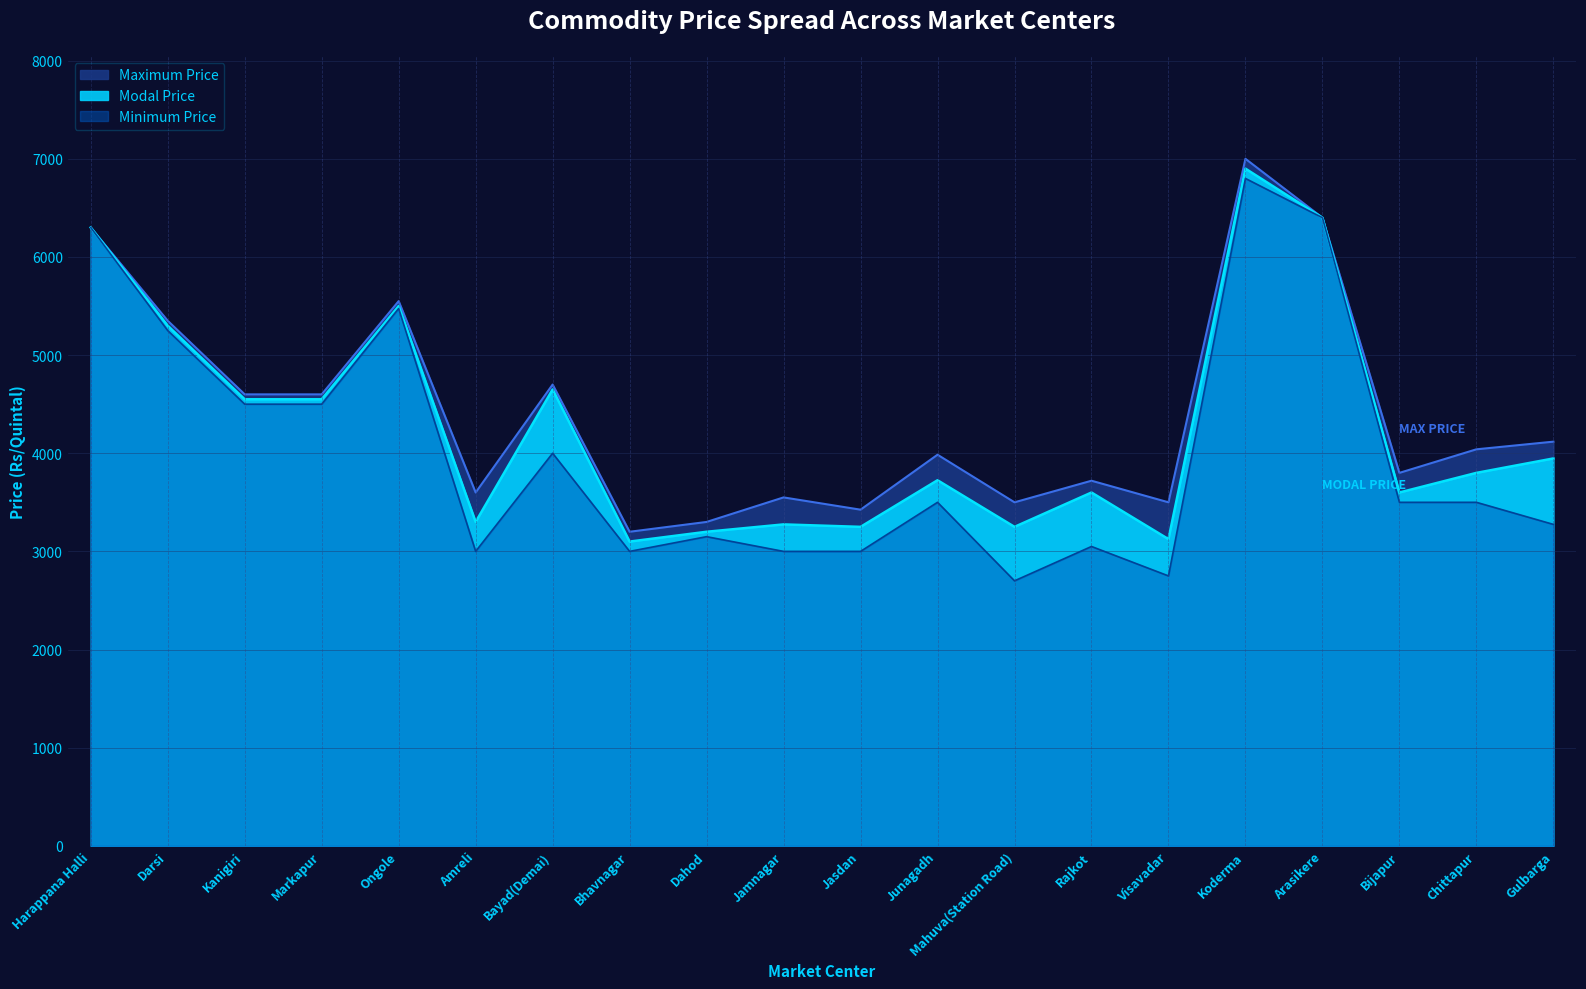

Does the chart display data point markers on the line(s)?

No